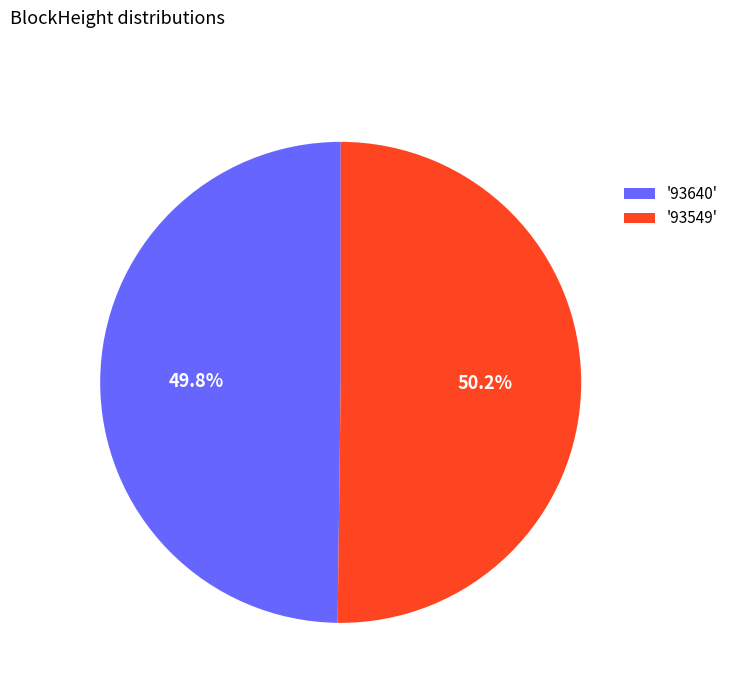

Is there any slice that represents more than half of the pie?

Yes